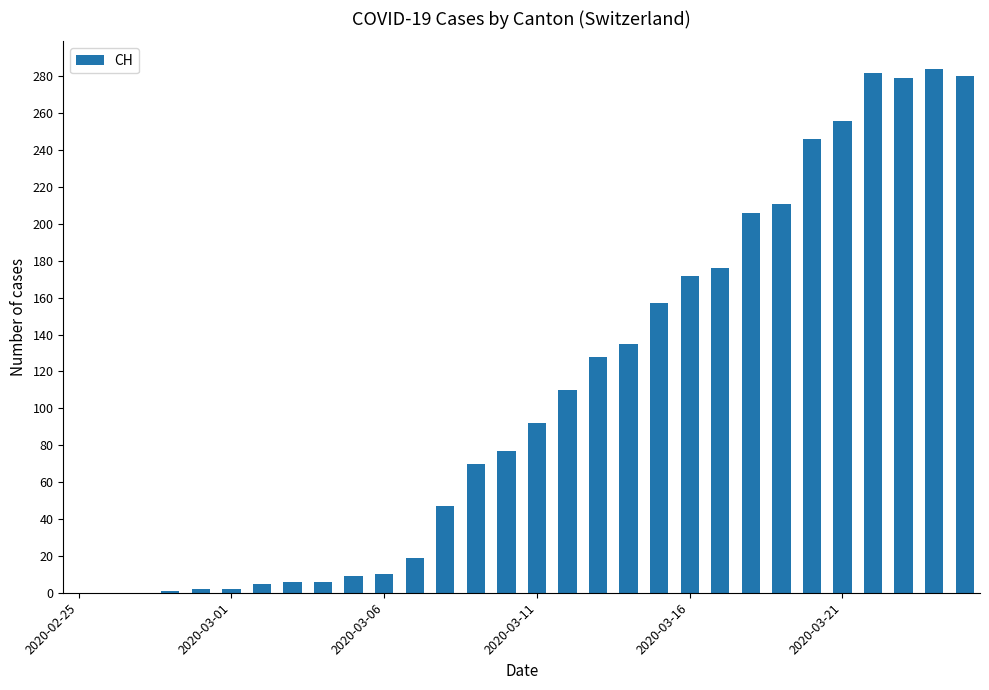

What is the greatest value displayed?

284